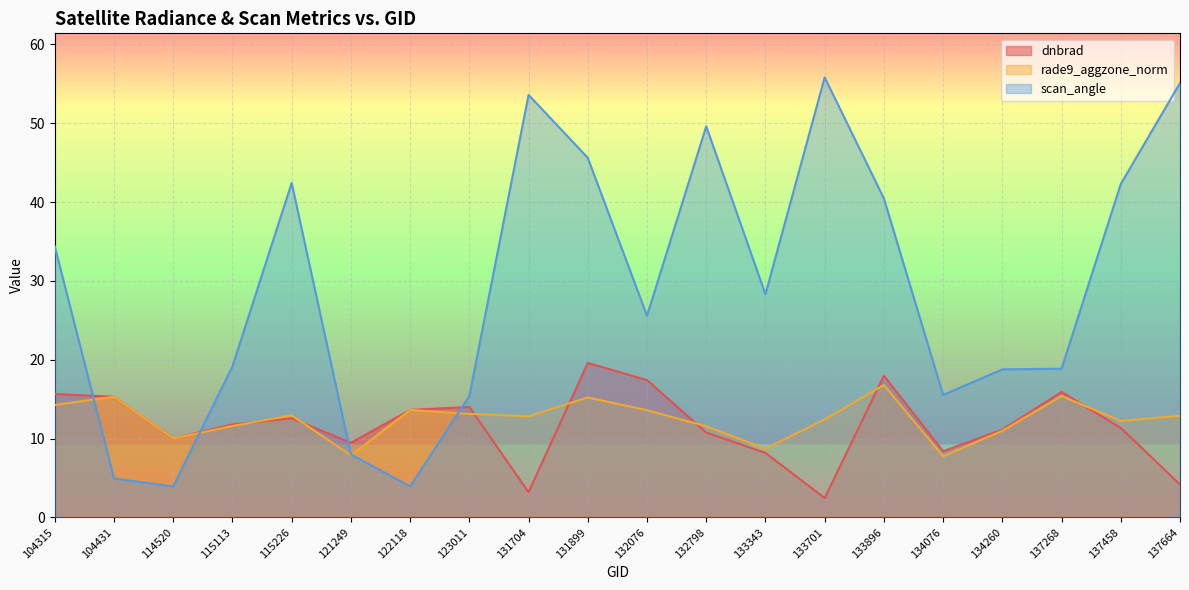

Reading left to right, extract all data points from this chart.

dnbrad: 104315=15.6	104431=15.3	114520=10.0	115113=11.8	115226=12.6	121249=9.4	122118=13.6	123011=14.0	131704=3.2	131899=19.6	132076=17.4	132798=10.8	133343=8.2	133701=2.4	133896=18.0	134076=8.4	134260=11.1	137268=15.9	137458=11.3	137664=4.2
rade9_aggzone_norm: 104315=14.3	104431=15.3	114520=10.0	115113=11.6	115226=12.9	121249=7.9	122118=13.6	123011=13.1	131704=12.8	131899=15.2	132076=13.6	132798=11.6	133343=8.7	133701=12.4	133896=16.8	134076=7.7	134260=11.0	137268=15.4	137458=12.2	137664=12.9
scan_angle: 104315=34.4	104431=4.9	114520=3.9	115113=19.1	115226=42.4	121249=8.0	122118=3.9	123011=15.4	131704=53.6	131899=45.6	132076=25.6	132798=49.6	133343=28.3	133701=55.8	133896=40.5	134076=15.5	134260=18.8	137268=18.9	137458=42.3	137664=55.1